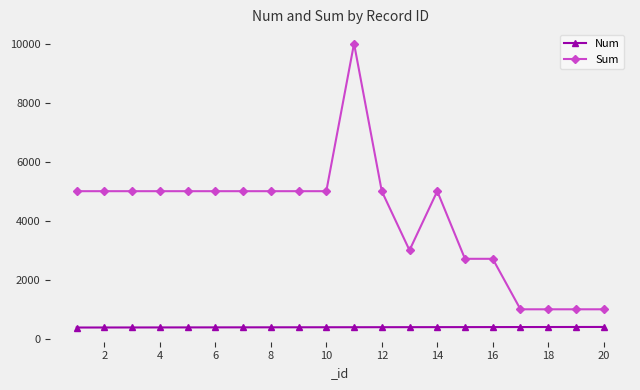

Rank the series by their average value, from highest to lowest.

Sum, Num